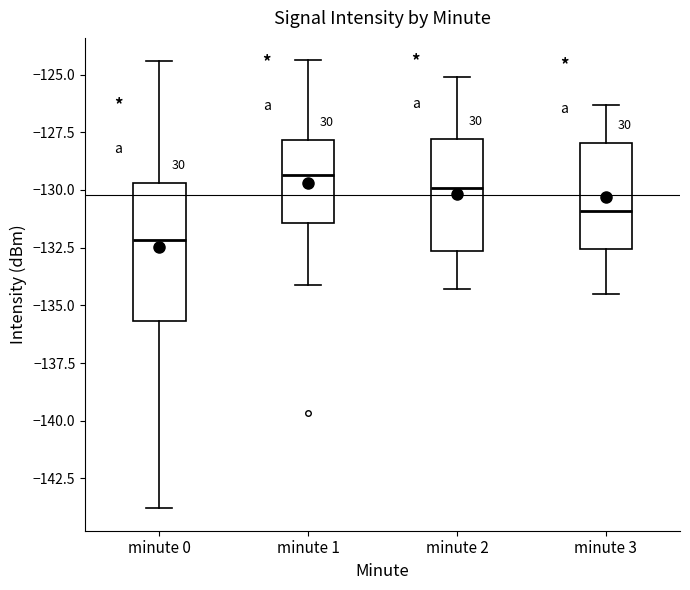

Which box is the tallest, from its lower edge to its upper edge?

minute 0